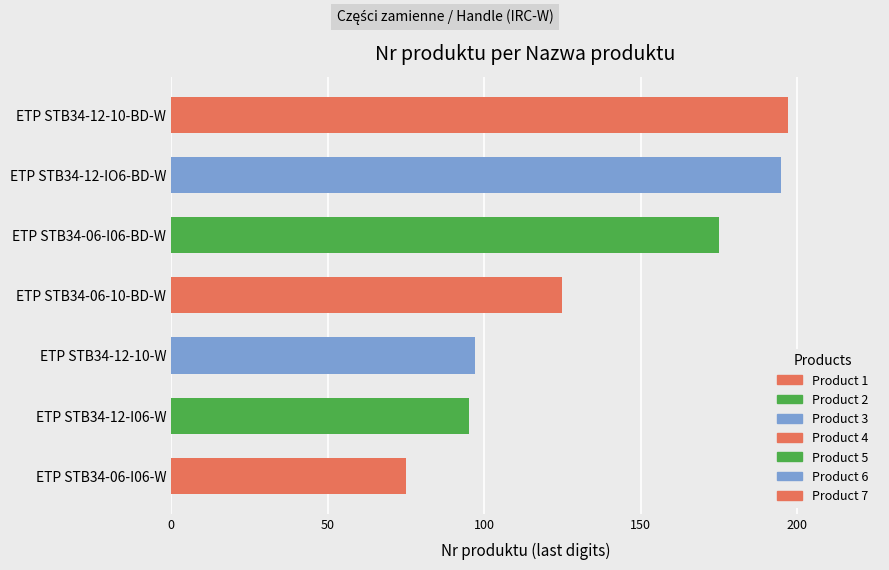

Reading bottom to top, transcribe all the data shown in this chart.

ETP STB34-06-I06-W=75	ETP STB34-12-I06-W=95	ETP STB34-12-10-W=97	ETP STB34-06-10-BD-W=125	ETP STB34-06-I06-BD-W=175	ETP STB34-12-IO6-BD-W=195	ETP STB34-12-10-BD-W=197